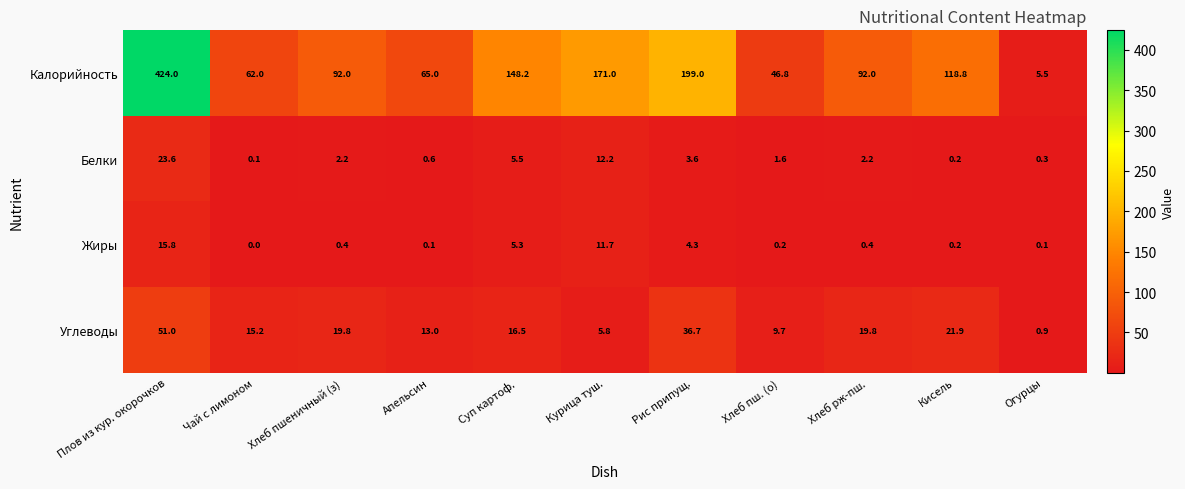

At which label does Калорийность first exceed 92?

Плов из кур. окорочков